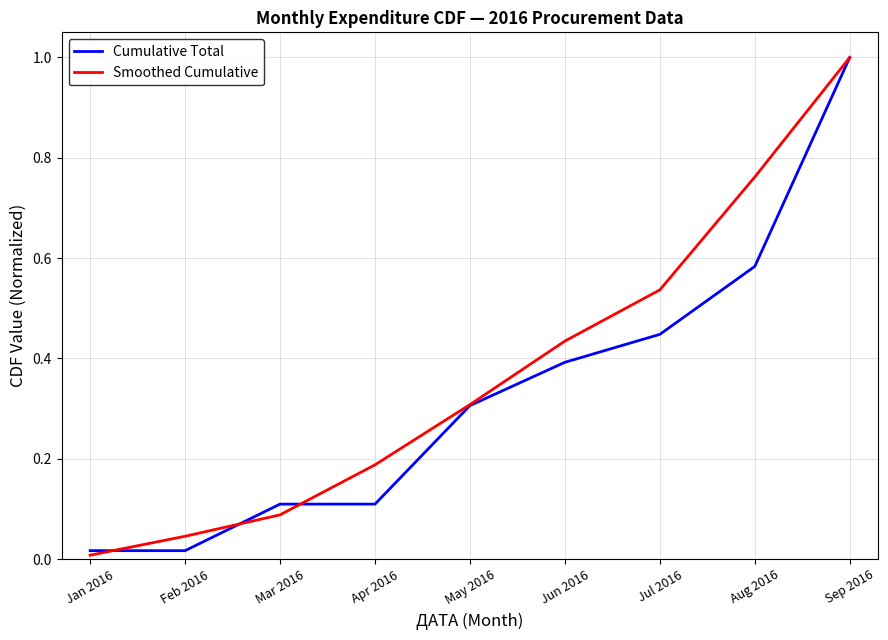

The value of Cumulative Total at Aug 2016 is 0.4. True or false?

False